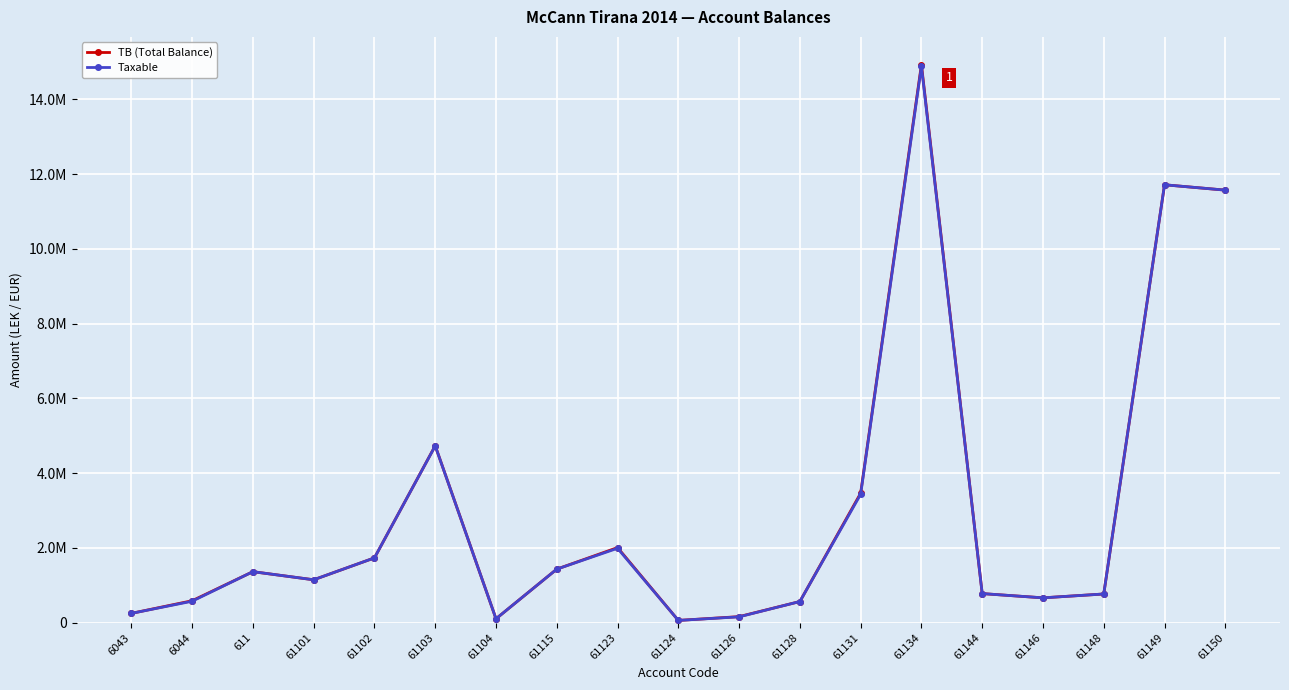

True or false: Taxable and TB (Total Balance) intersect in this chart.

False